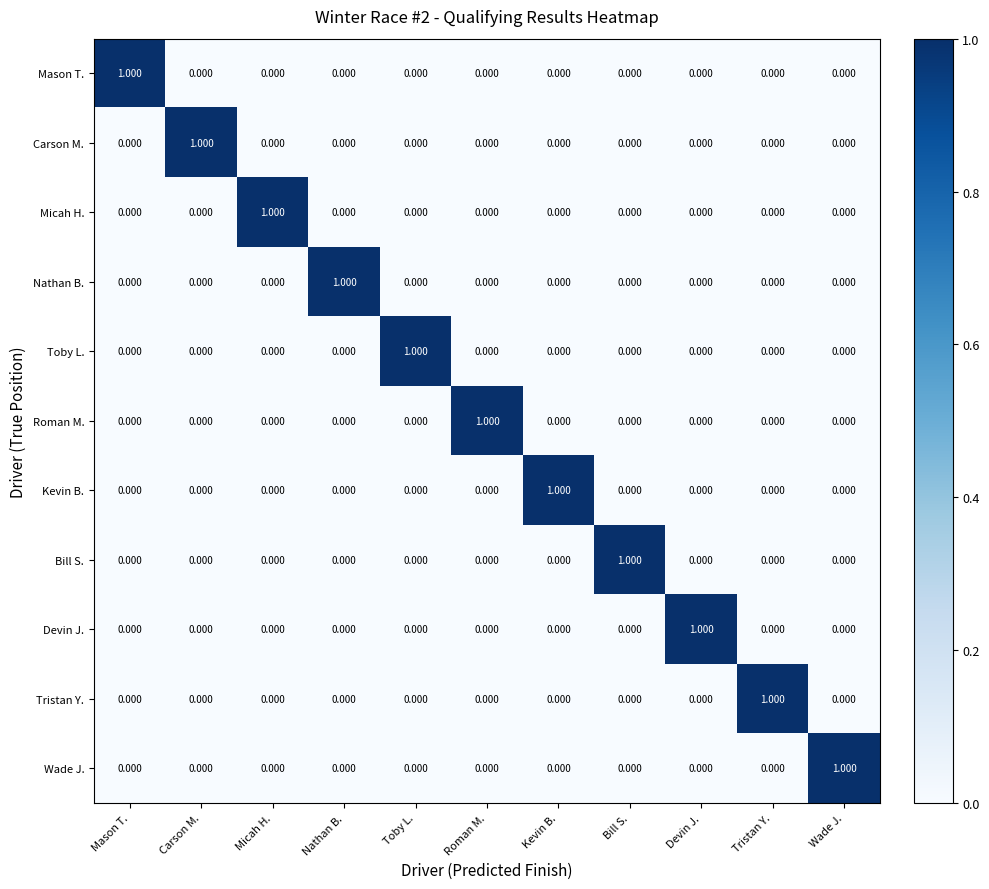

How many positive values does the Kevin B. series have?

1